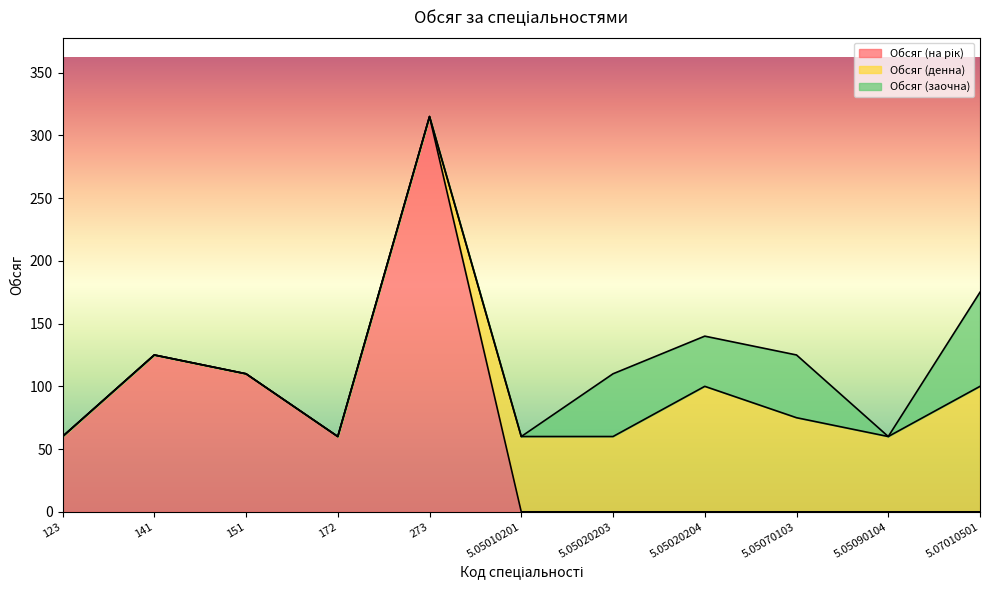

Reading left to right, list all the values displayed in this chart.

Обсяг (на рік): 60	125	110	60	315	0	0	0	0	0	0
Обсяг (денна): 0	0	0	0	0	60	60	100	75	60	100
Обсяг (заочна): 0	0	0	0	0	0	50	40	50	0	75